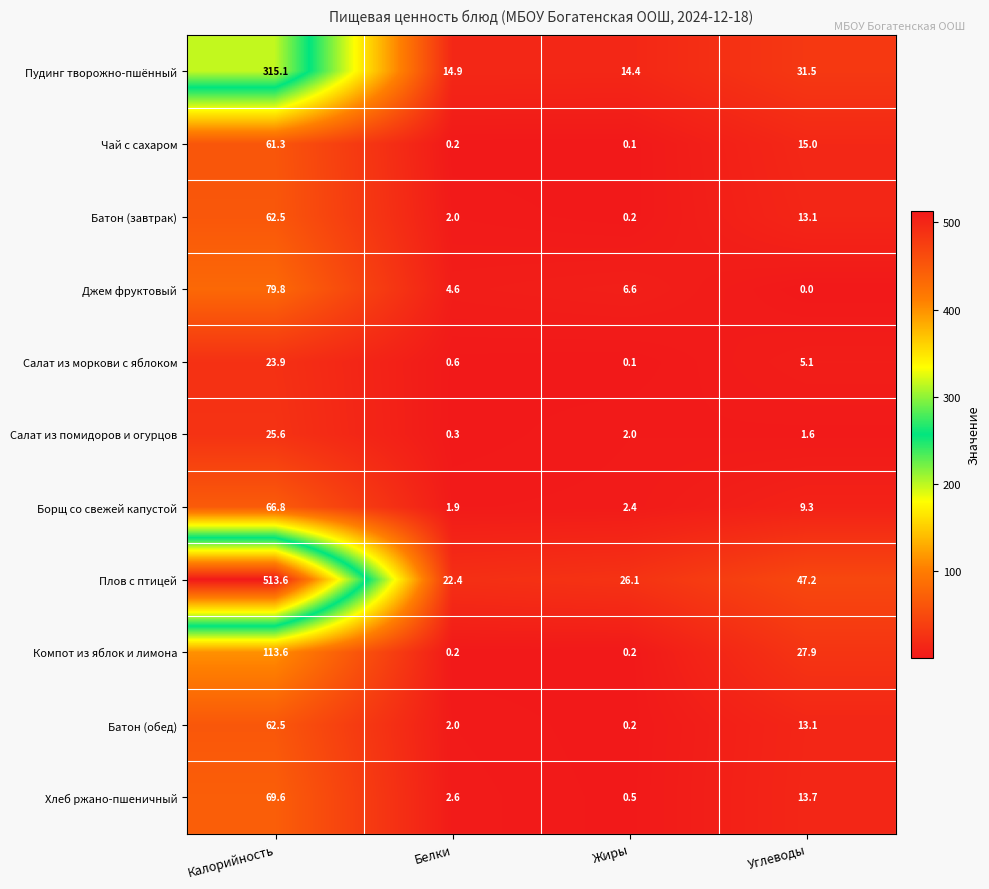

Count the number of categories in the chart.

4